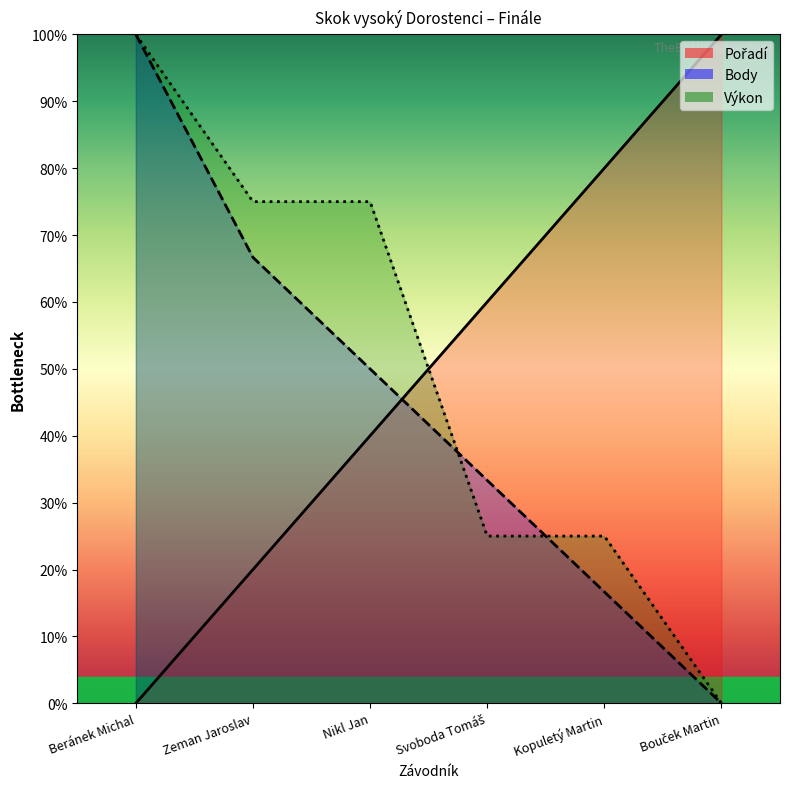

Which label corresponds to the smallest value in the chart?

Beránek Michal